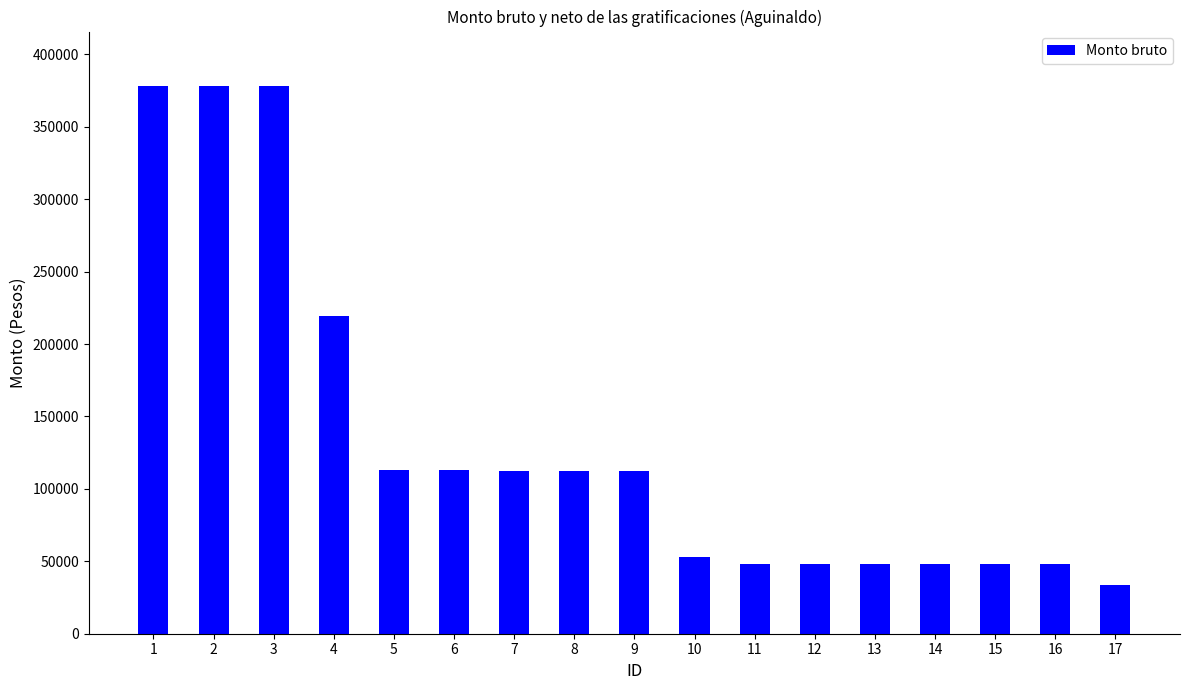

Approximately how many times larger is the value at 12 compared to 1?

0.1